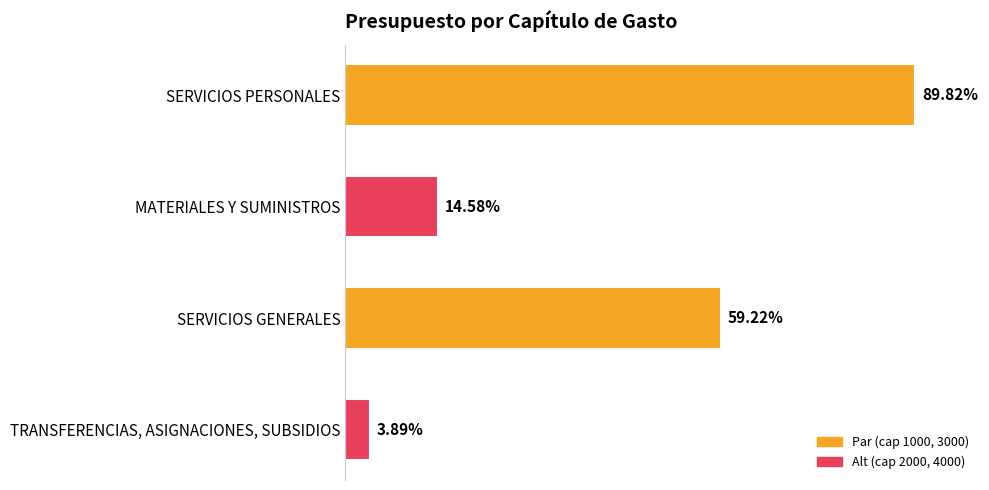

What is the difference between the maximum and minimum values?

25781286